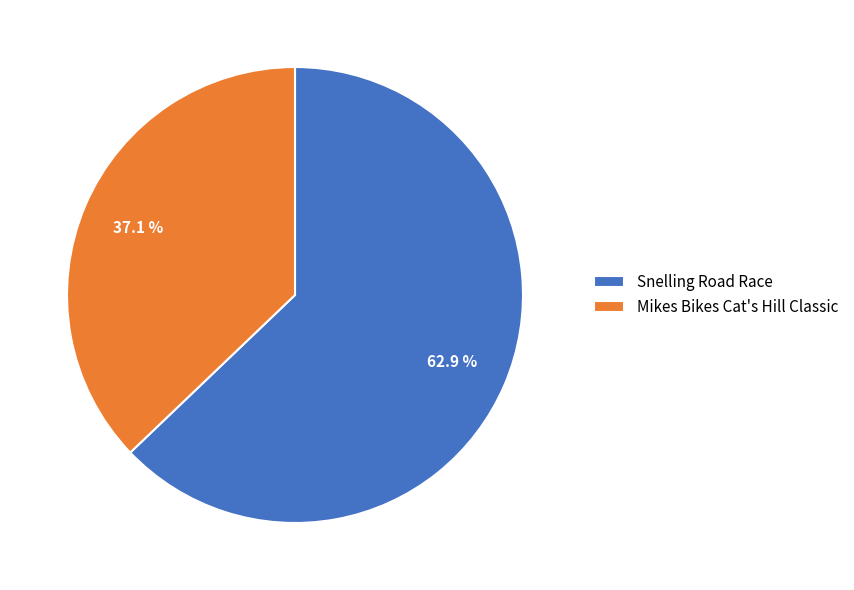

Which slice represents more than half of the pie?

Snelling Road Race